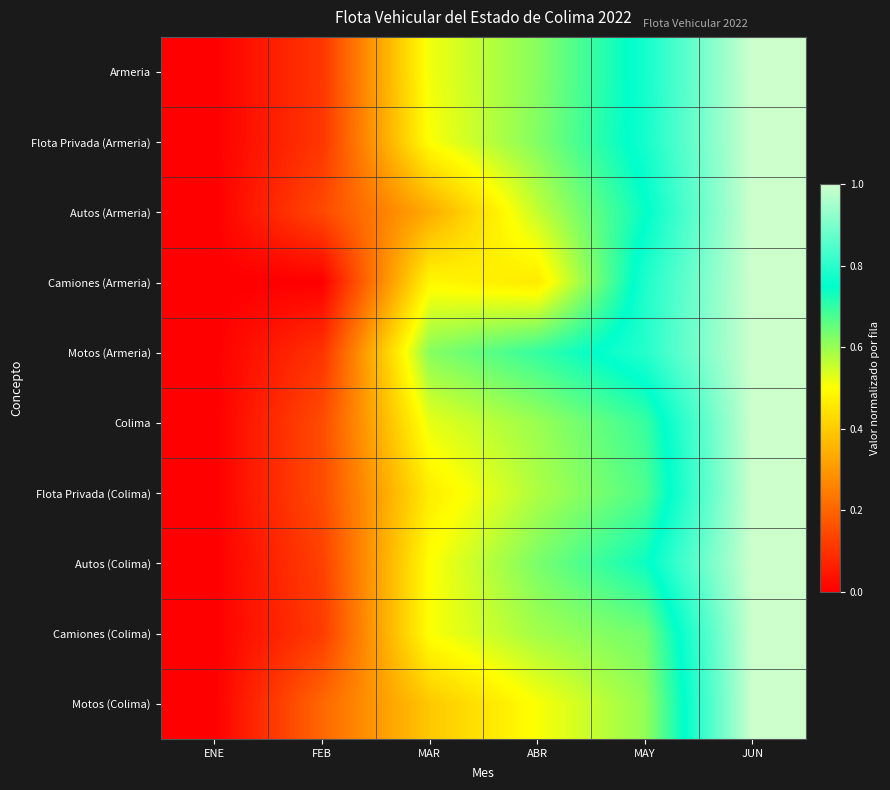

Reading left to right, what are all the values shown in this chart?

Armeria: ENE=0.0	FEB=0.1	MAR=0.5	ABR=0.6	MAY=0.8	JUN=1.0
Flota Privada (Armeria): ENE=0.0	FEB=0.1	MAR=0.5	ABR=0.6	MAY=0.8	JUN=1.0
Autos (Armeria): ENE=0.0	FEB=0.1	MAR=0.3	ABR=0.6	MAY=0.7	JUN=1.0
Camiones (Armeria): ENE=0.0	FEB=0.0	MAR=0.5	ABR=0.5	MAY=0.8	JUN=1.0
Motos (Armeria): ENE=0.0	FEB=0.1	MAR=0.6	ABR=0.7	MAY=0.8	JUN=1.0
Colima: ENE=0.0	FEB=0.2	MAR=0.5	ABR=0.6	MAY=0.7	JUN=1.0
Flota Privada (Colima): ENE=0.0	FEB=0.2	MAR=0.5	ABR=0.6	MAY=0.7	JUN=1.0
Autos (Colima): ENE=0.0	FEB=0.1	MAR=0.5	ABR=0.6	MAY=0.7	JUN=1.0
Camiones (Colima): ENE=0.0	FEB=0.1	MAR=0.5	ABR=0.6	MAY=0.6	JUN=1.0
Motos (Colima): ENE=0.0	FEB=0.2	MAR=0.4	ABR=0.5	MAY=0.6	JUN=1.0